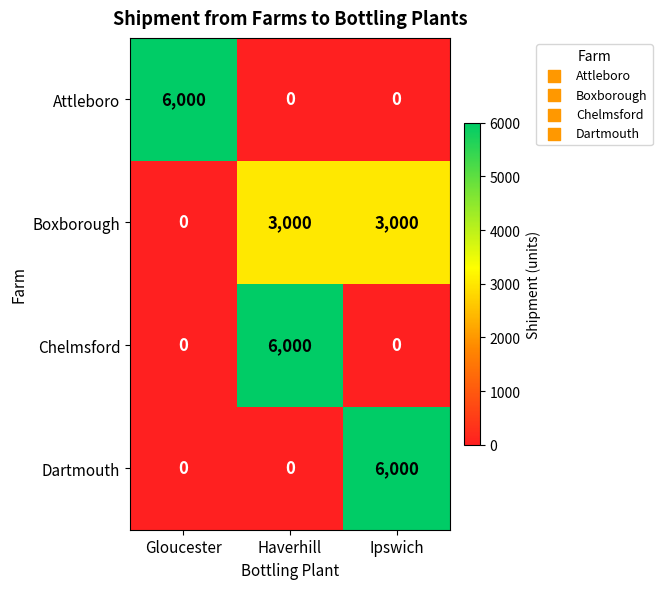

What is the spread (max minus min) of values at Haverhill?

6000